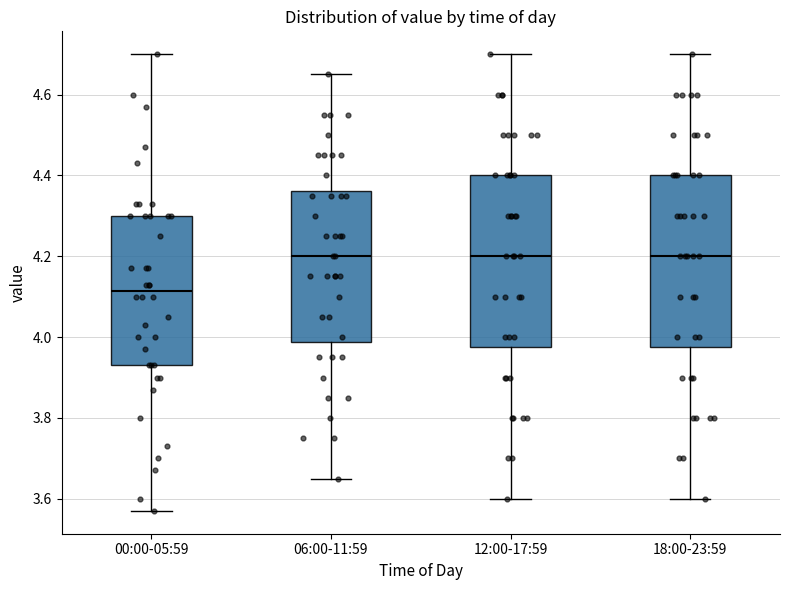

Reading left to right, transcribe this box plot: for each box, give where its median line is, the range the box spans, and where its two whiskers end, as read against the y-axis. The values are not printed on the chart, so give them approximately, as read against the axis.

00:00-05:59: median 4.12, box 3.94 to 4.30, whiskers 3.58 to 4.70
06:00-11:59: median 4.20, box 3.98 to 4.36, whiskers 3.66 to 4.66
12:00-17:59: median 4.20, box 3.98 to 4.40, whiskers 3.60 to 4.70
18:00-23:59: median 4.20, box 3.98 to 4.40, whiskers 3.60 to 4.70